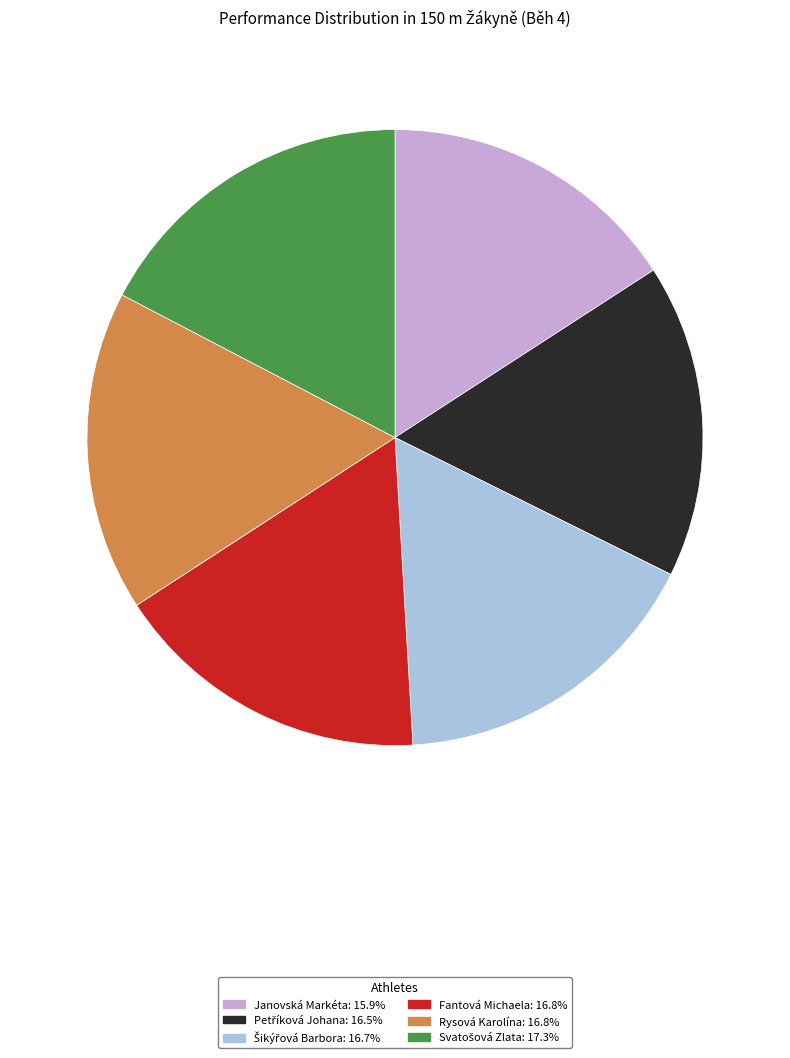

Is there a majority slice in this chart?

No